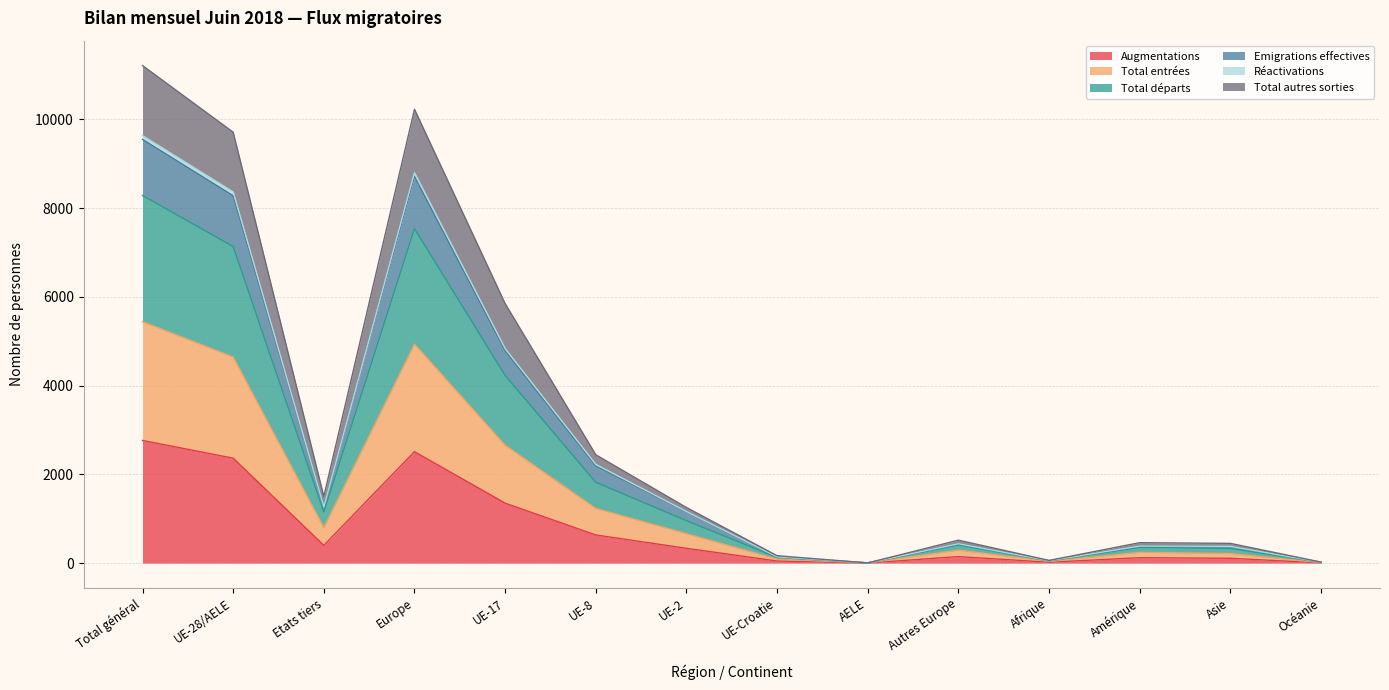

What is the value of the Réactivations point at the 9th from the left?

4